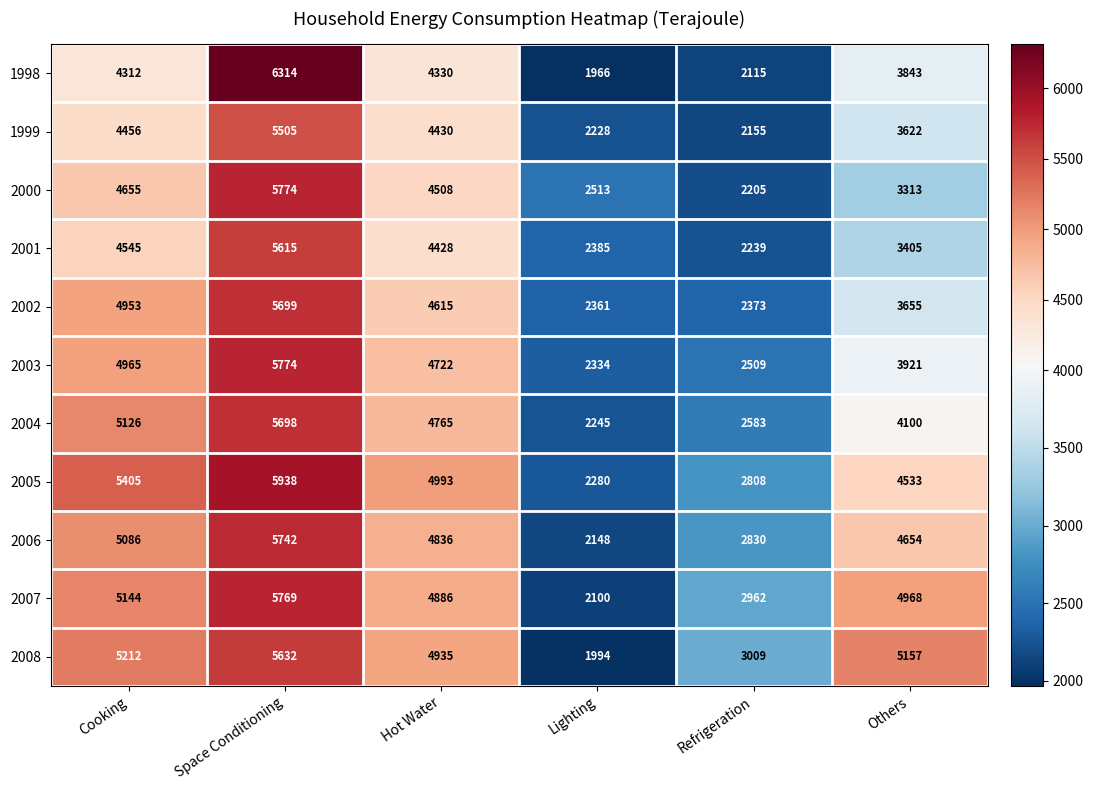

Which series has the largest total across all categories?

2005